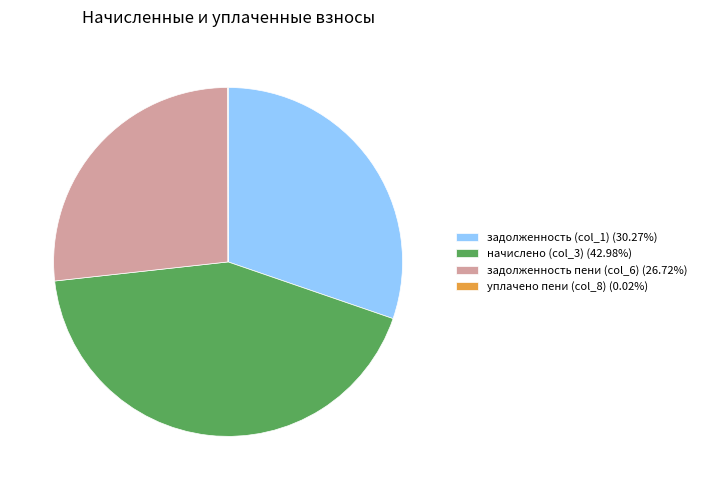

Is there a majority slice in this chart?

No